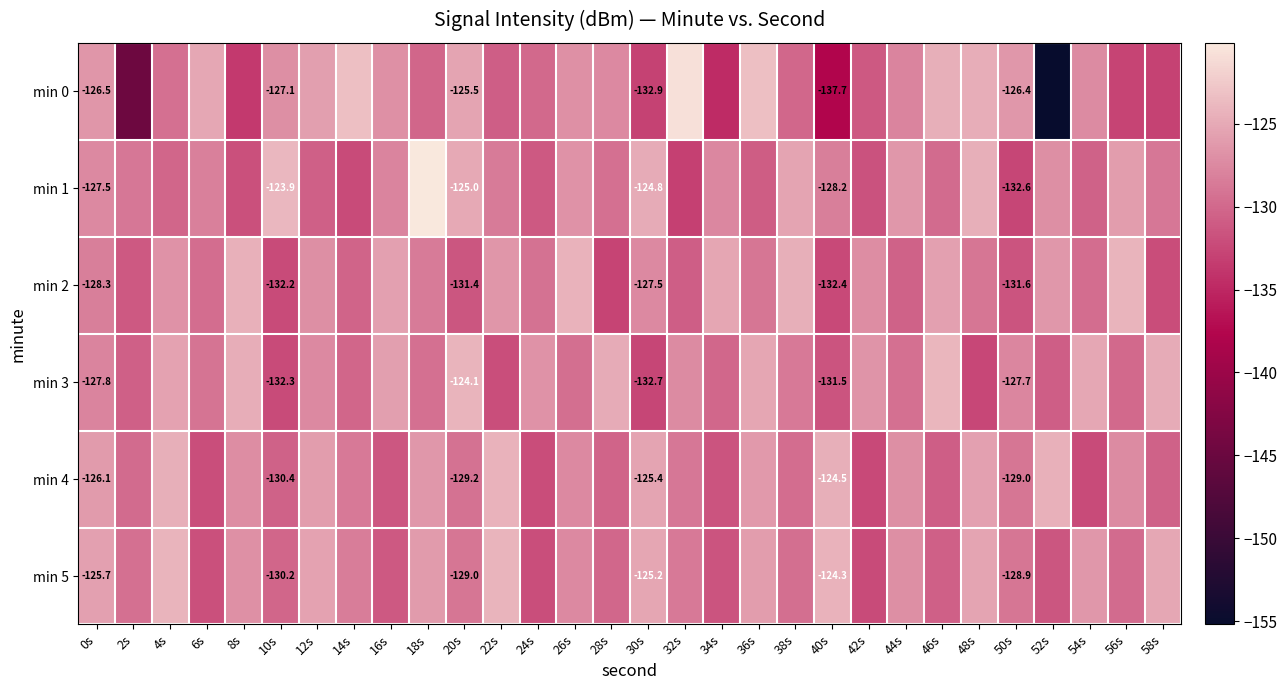

What is the minimum value shown in the chart?

-155.2